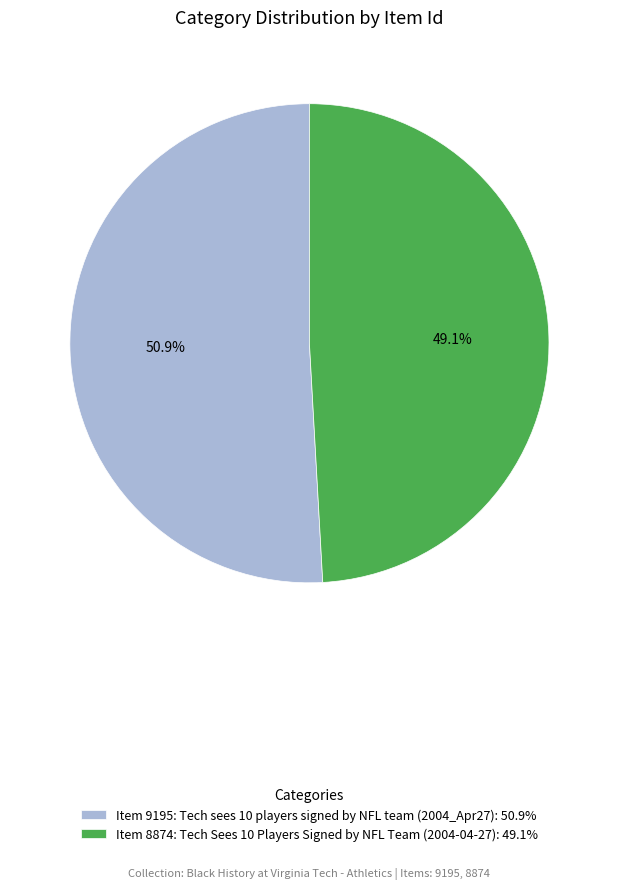

Rank the categories by value from lowest to highest.

Item 8874: Tech Sees 10 Players Signed by NFL Team (2004-04-27), Item 9195: Tech sees 10 players signed by NFL team (2004_Apr27)